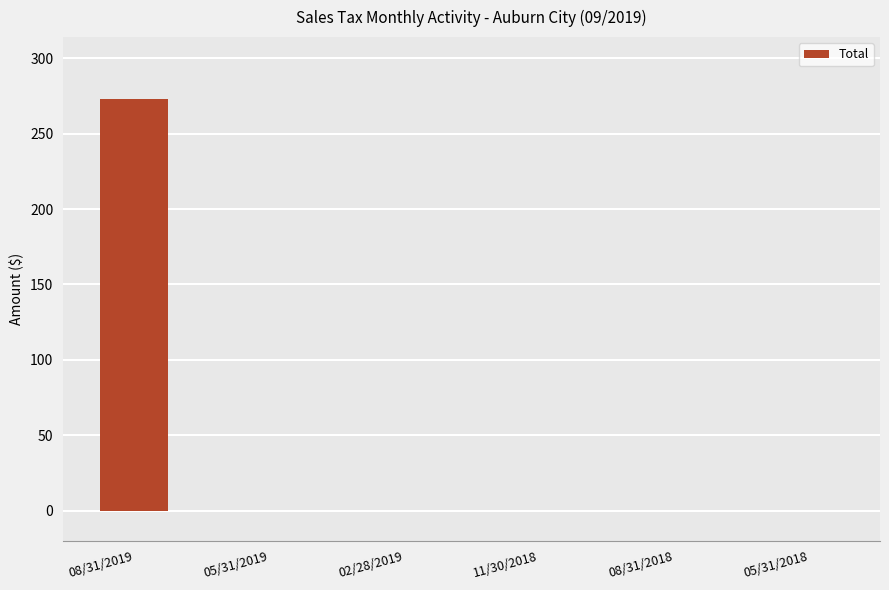

The chart shows a value of 0.0 at 11/30/2018. True or false?

True